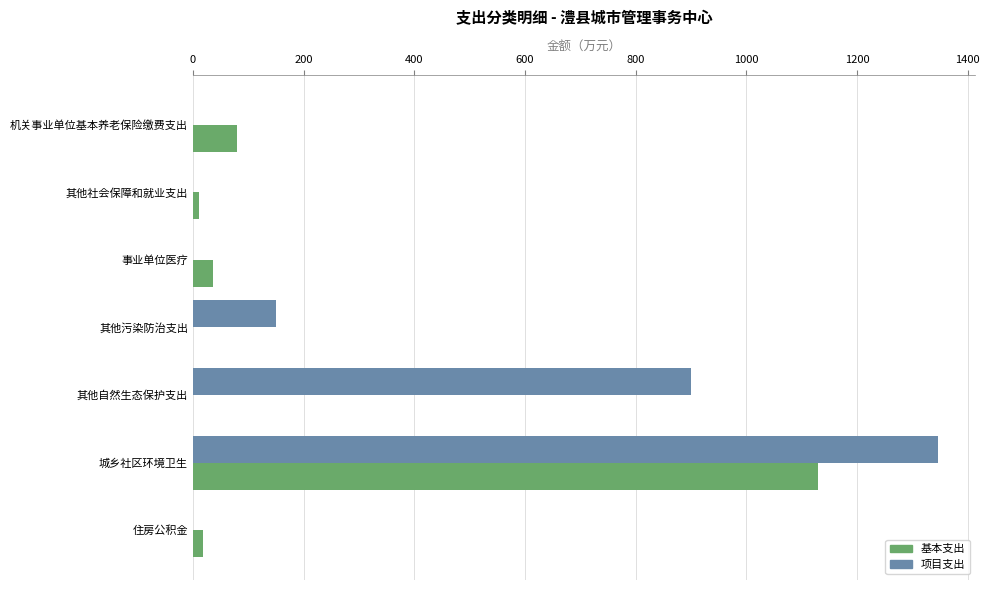

At which label is 基本支出 closest to 564?

机关事业单位基本养老保险缴费支出